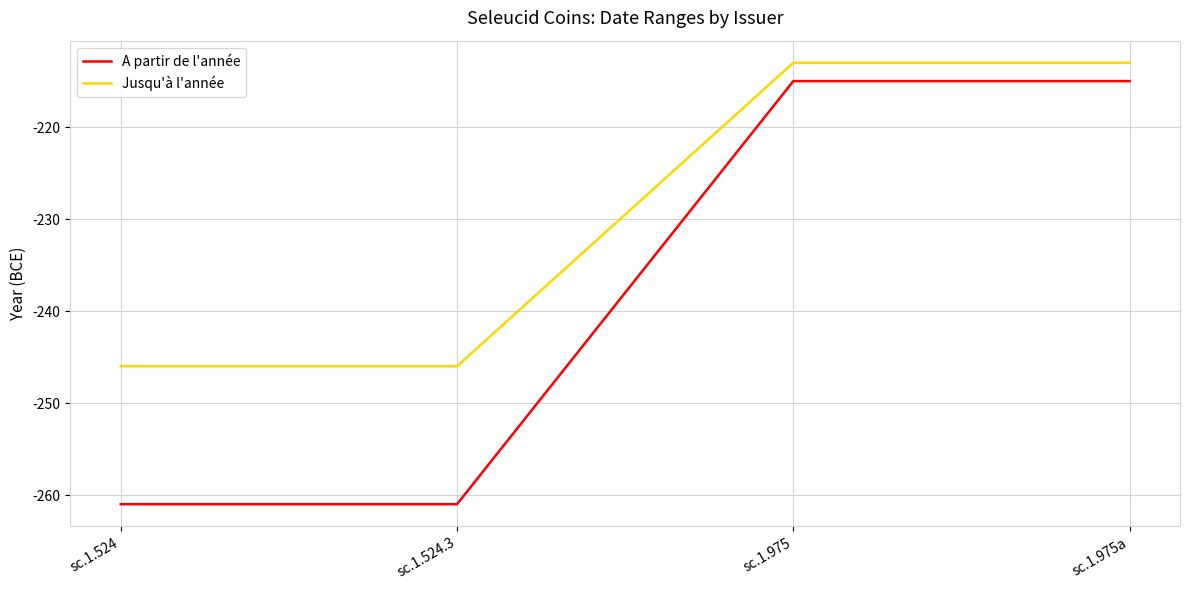

True or false: A partir de l'année has a value of -293 at sc.1.975a.

False